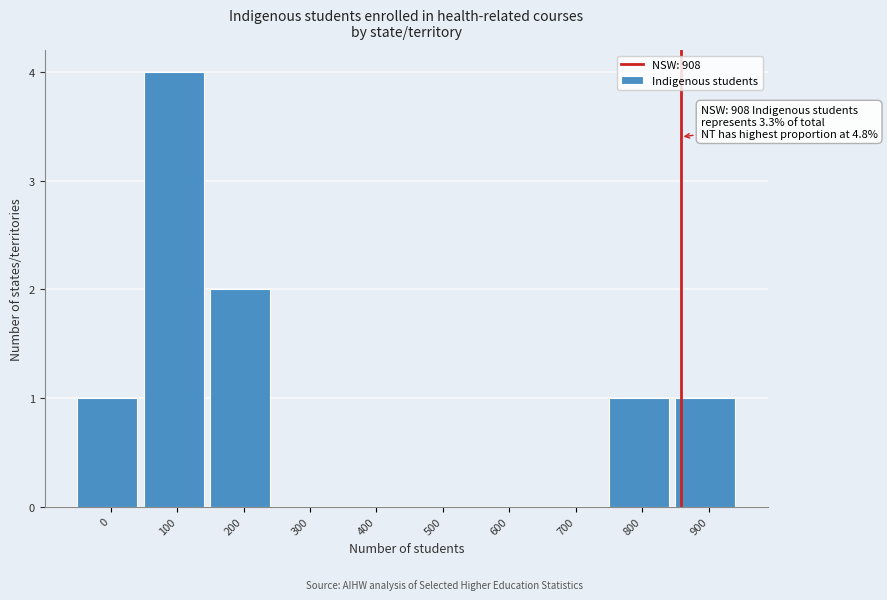

Reading left to right, transcribe all the data shown in this chart.

0=1	100=4	200=2	300=0	400=0	500=0	600=0	700=0	800=1	900=1